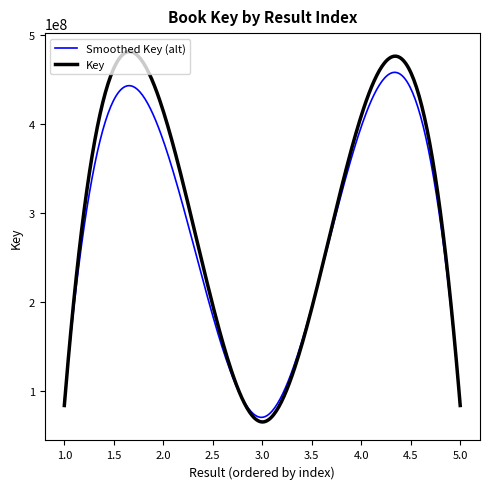

Rank the series by their maximum value, from highest to lowest.

Key, Smoothed Key (alt)